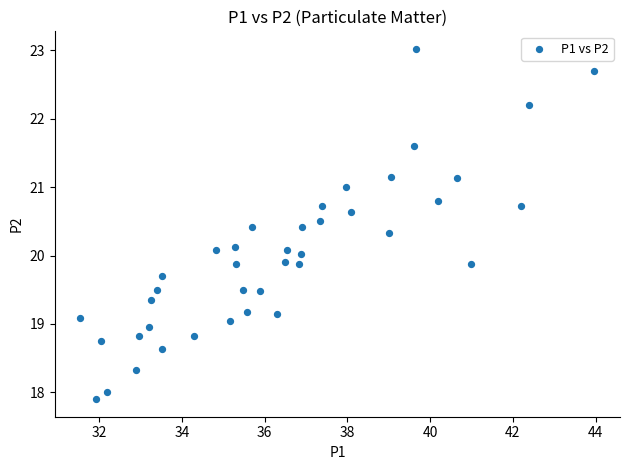

What is the range of X values (max minus min)?

12.4